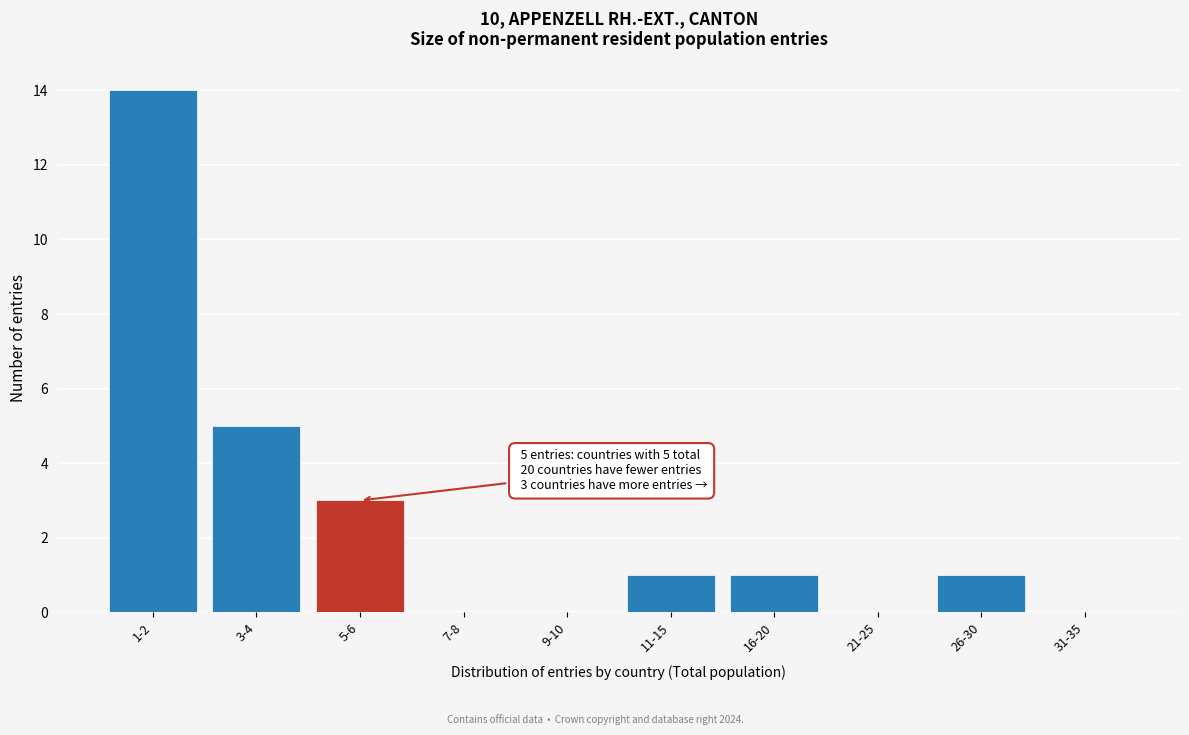

Reading left to right, list all the values displayed in this chart.

1-2=14	3-4=5	5-6=3	7-8=0	9-10=0	11-15=1	16-20=1	21-25=0	26-30=1	31-35=0